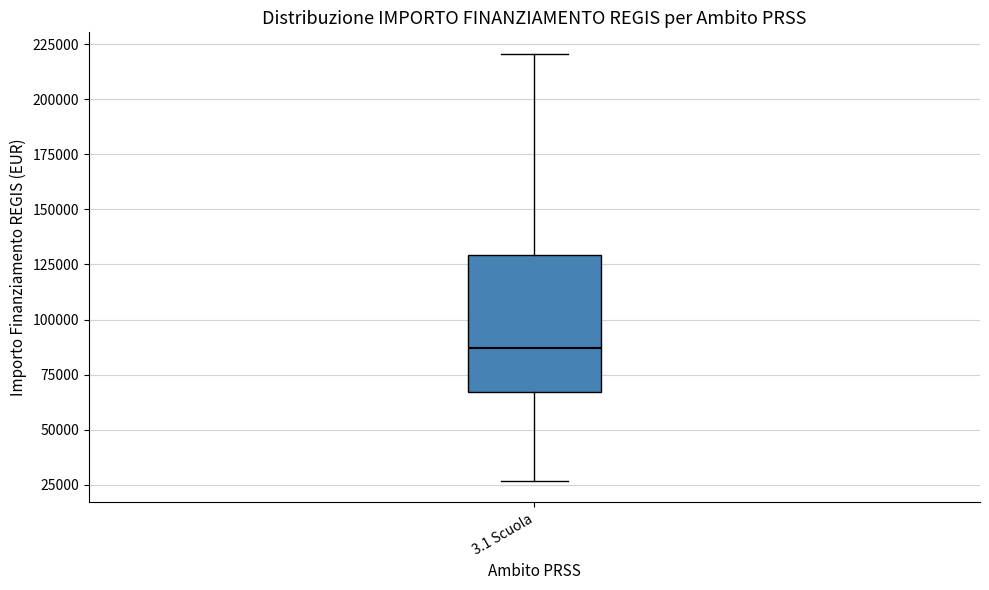

Where is the lower edge of the box for 3.1 Scuola on the y-axis? The values are not printed on the chart, so give them approximately, as read against the axis.

65000